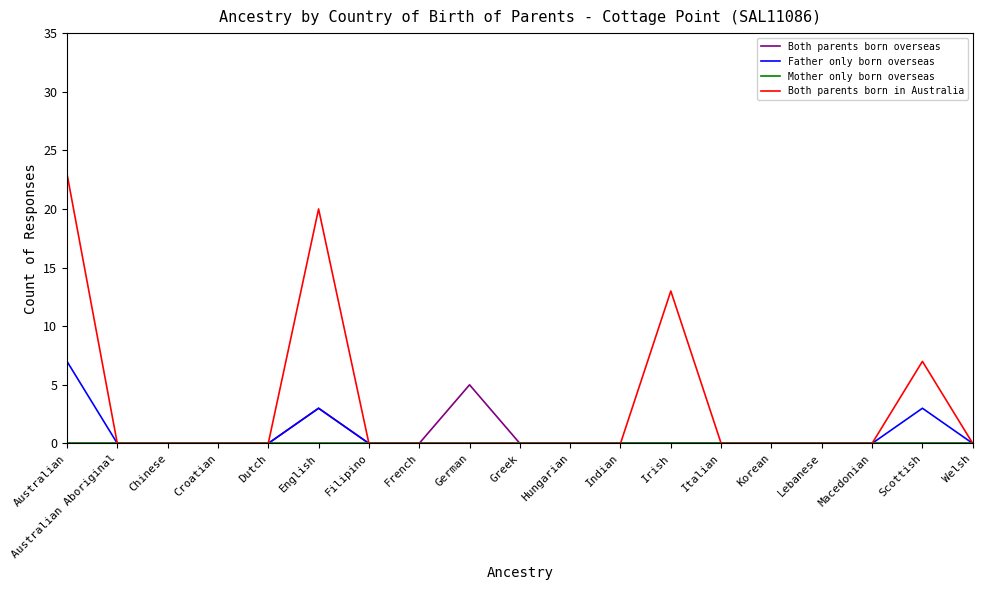

True or false: Both parents born overseas has a value of 0 at Italian.

True